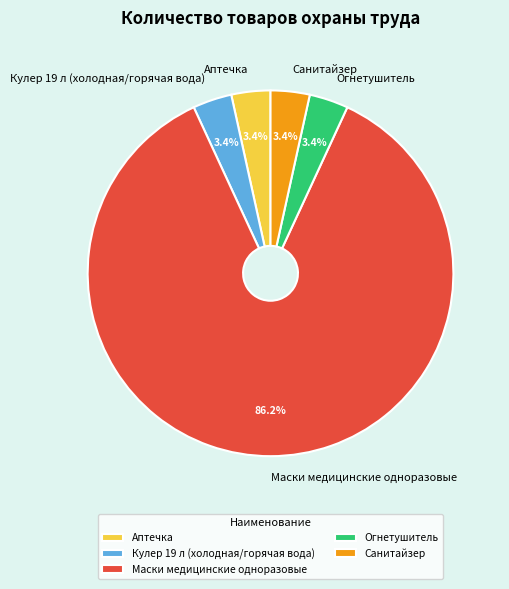

Do Кулер 19 л (холодная/горячая вода) and Огнетушитель together represent more than half of the pie?

No